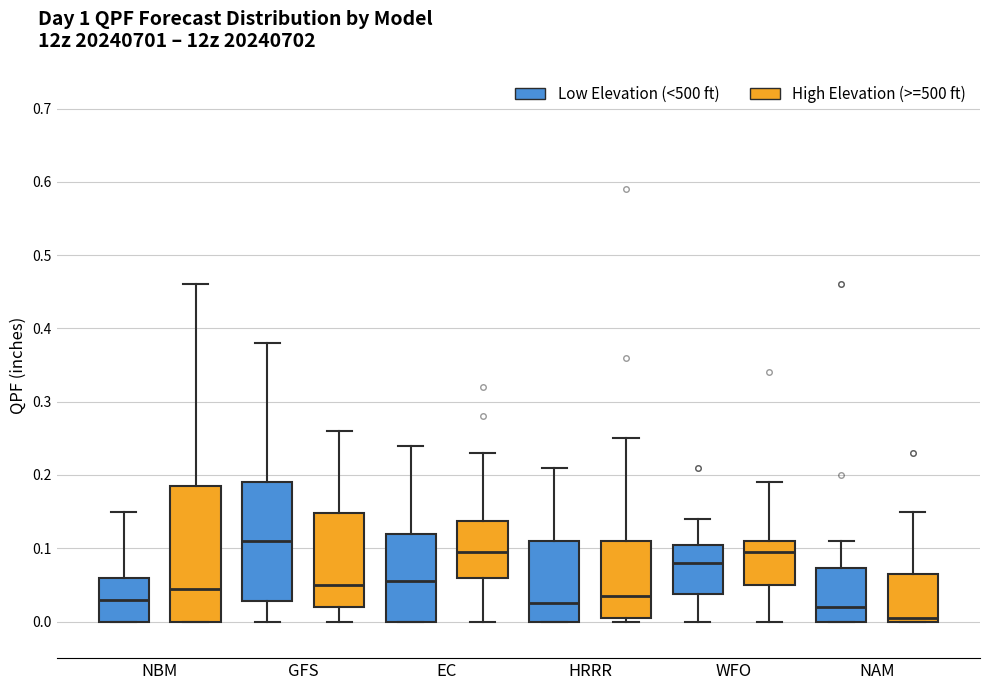

Where does the median line of the box for NBM (High Elevation (>=500 ft)) sit on the y-axis? The values are not printed on the chart, so give them approximately, as read against the axis.

0.05